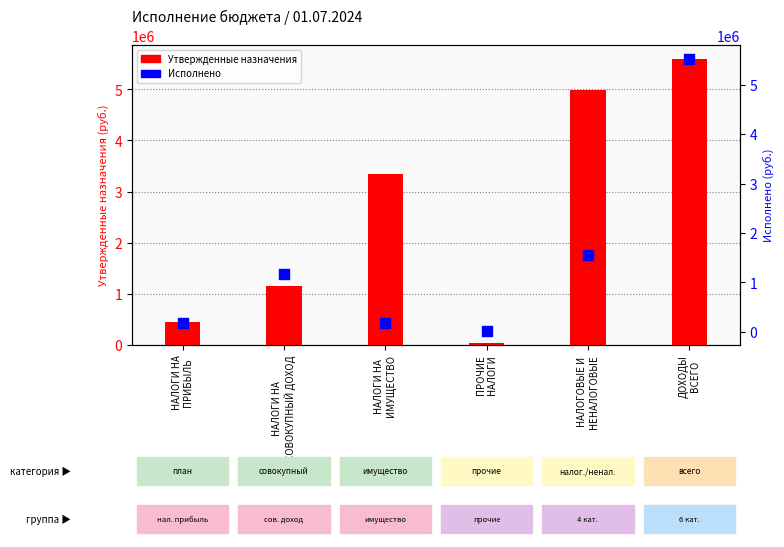

Is the value of Утвержденные назначения at НАЛОГИ НА
СОВОКУПНЫЙ ДОХОД greater than the value of Исполнено at НАЛОГИ НА
ИМУЩЕСТВО?

Yes